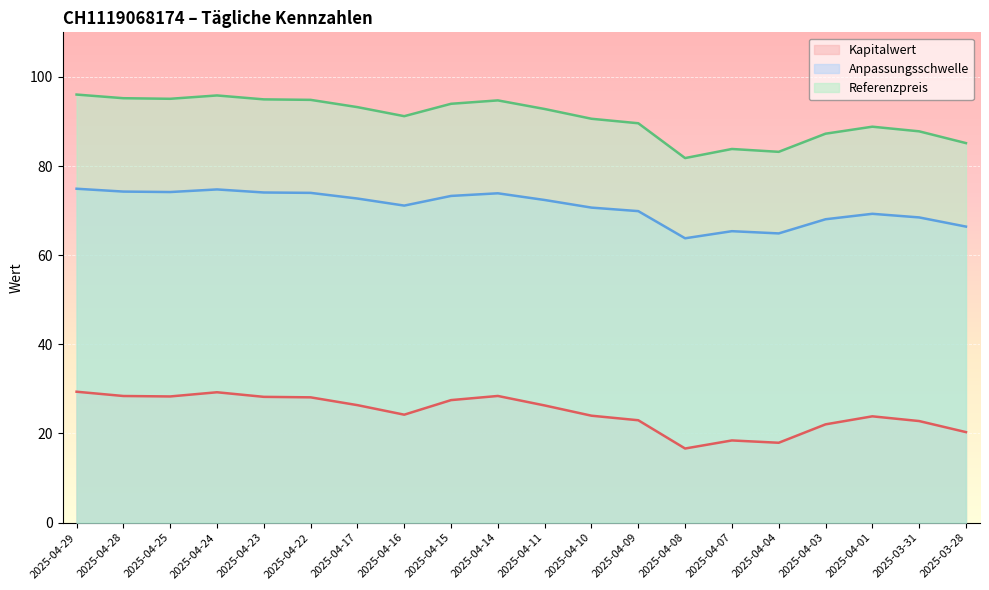

Which has a higher value, 2025-03-31 or 2025-04-11?

2025-04-11